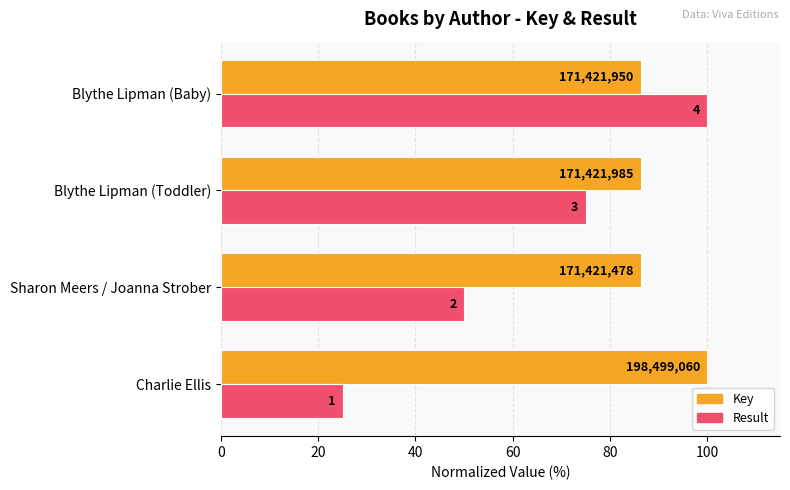

Reading left to right, what are all the values shown in this chart?

Key: 100.0	86.4	86.4	86.4
Result: 25.0	50.0	75.0	100.0